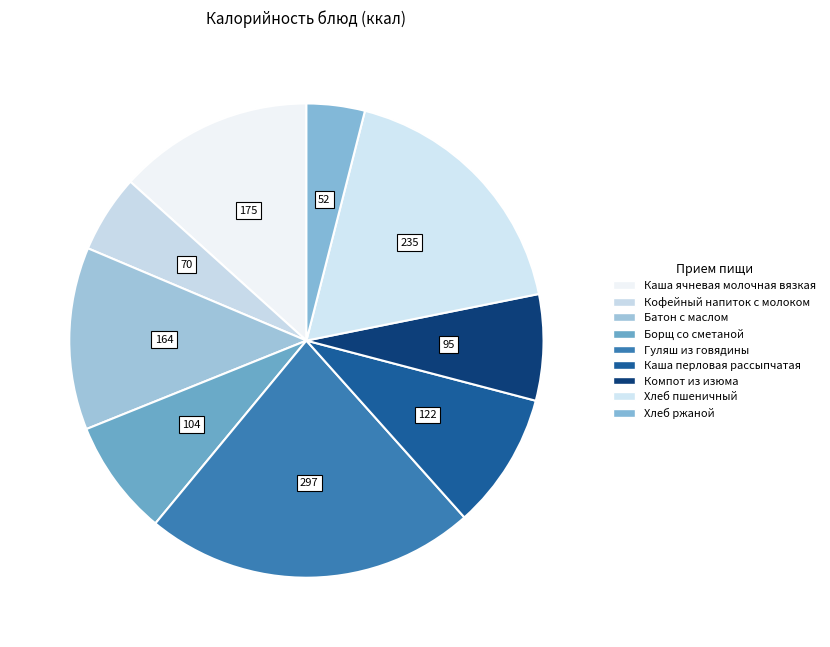

Count the number of slices in the pie.

9